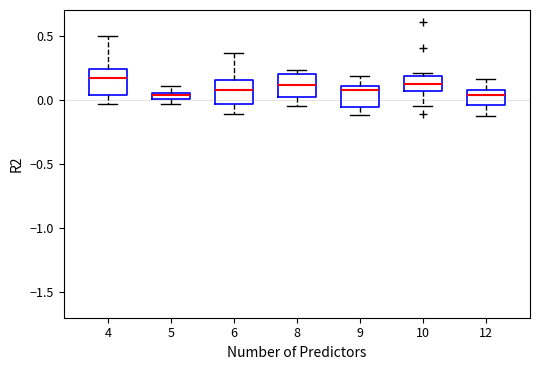

Where does the median line of the box at x = 6 sit on the y-axis? The values are not printed on the chart, so give them approximately, as read against the axis.

0.05